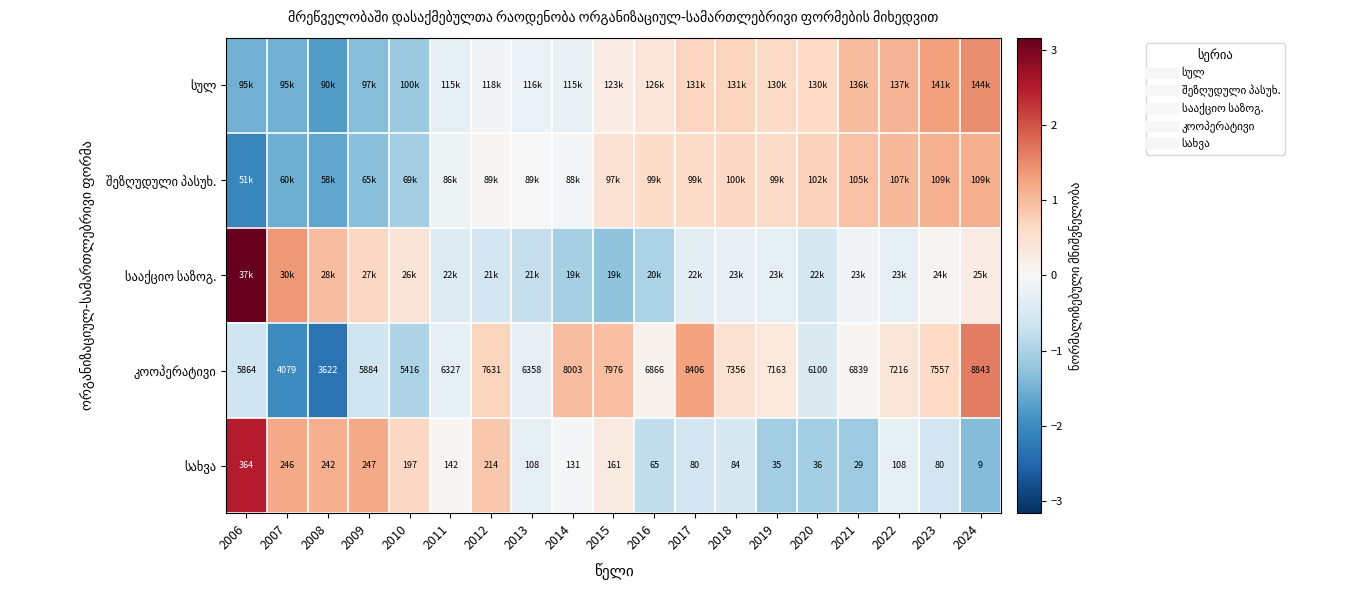

The value of შეზღუდული პასუხ. at 2018 is 0.6. True or false?

True